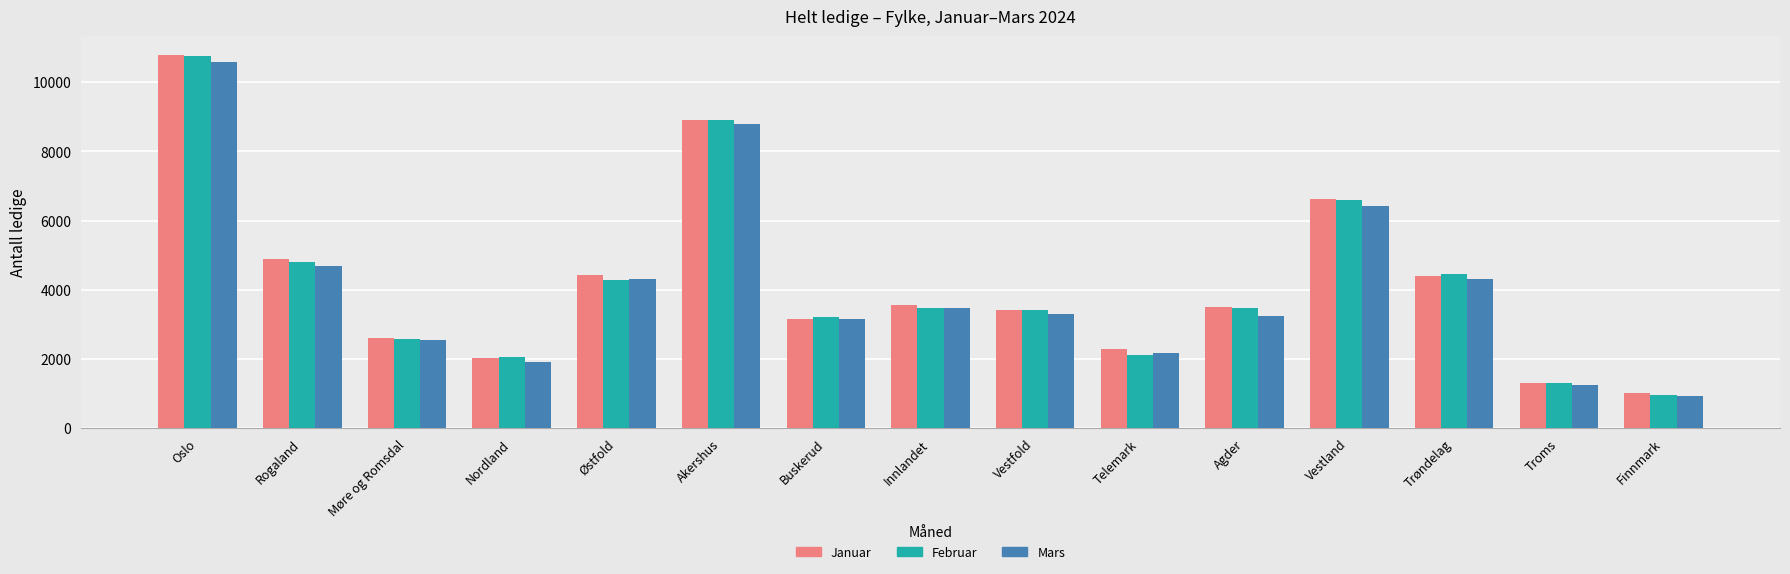

At which category is the sum across all series the highest?

Oslo